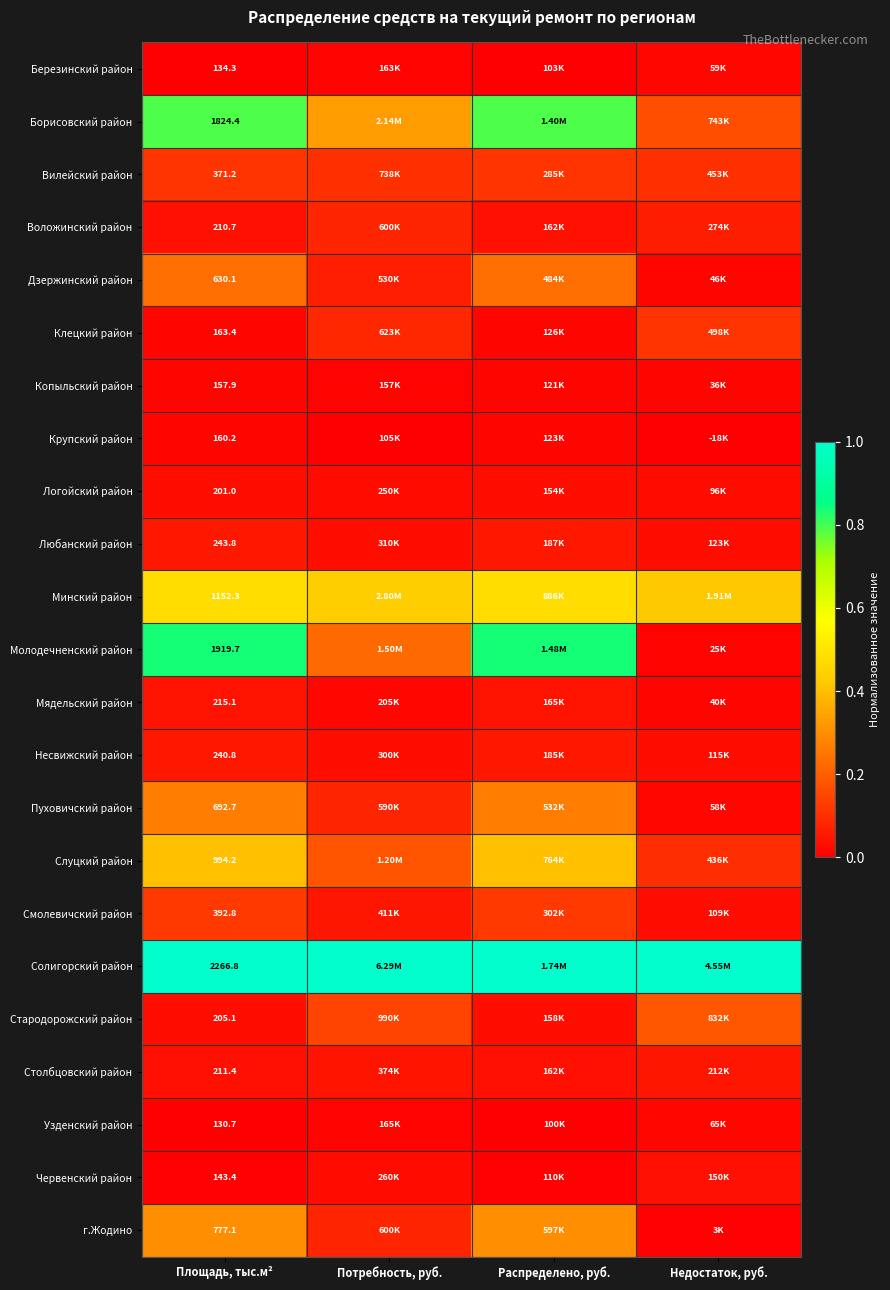

List the labels in order of Пуховичский район value, largest first.

Площадь, тыс.м², Распределено, руб., Потребность, руб., Недостаток, руб.